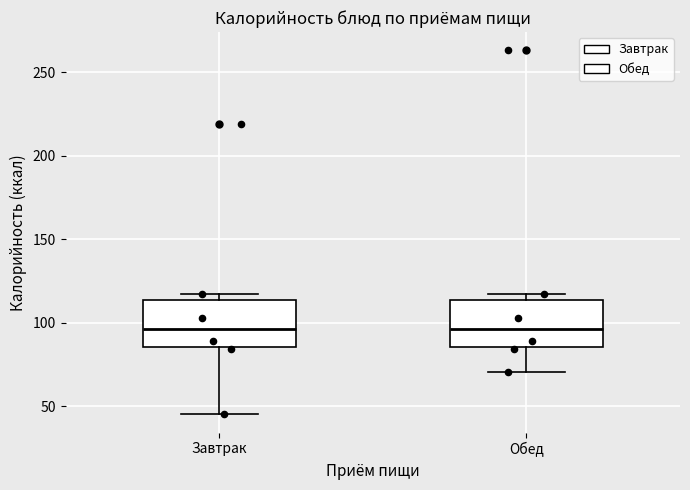

Reading left to right, read every box against the y-axis: the position of its median line, the range the box covers, and the ends of its whiskers. The values are not printed on the chart, so give them approximately, as read against the axis.

Завтрак: median 95, box 85 to 115, whiskers 45 to 115 (just above the box's upper edge)
Обед: median 95, box 85 to 115, whiskers 70 to 115 (just above the box's upper edge)